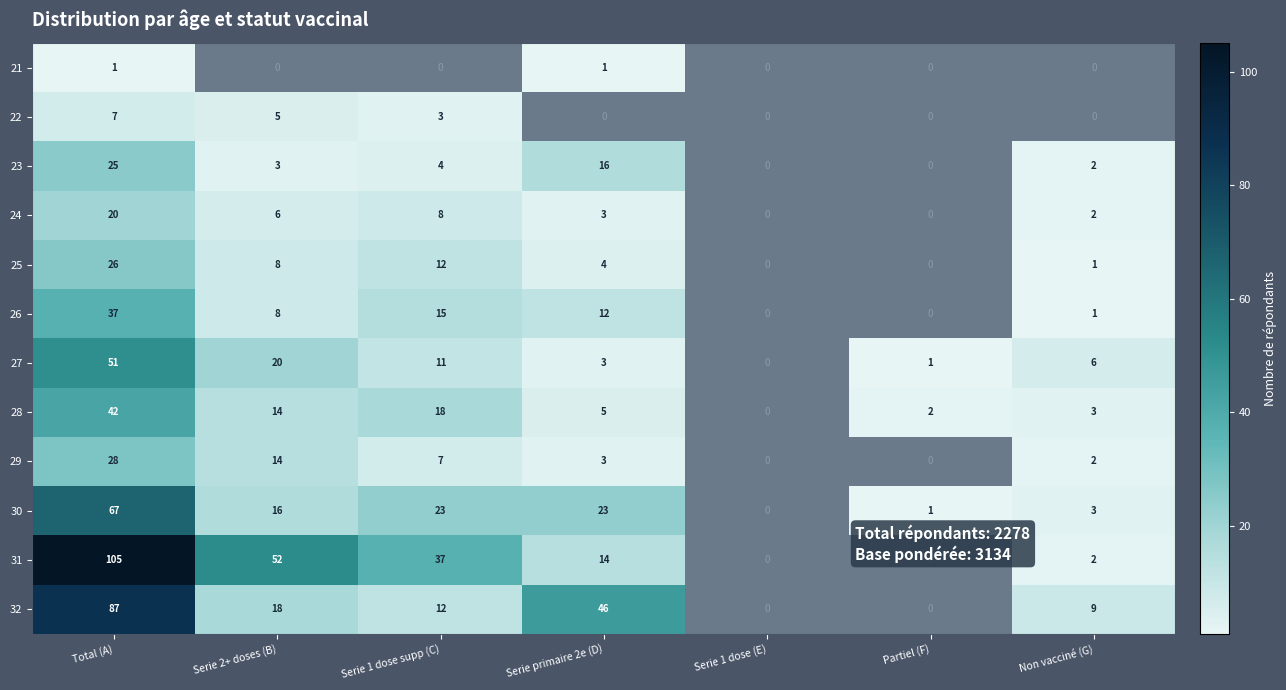

What is the difference between the 28 values at Partiel (F) and Serie primaire 2e (D)?

3